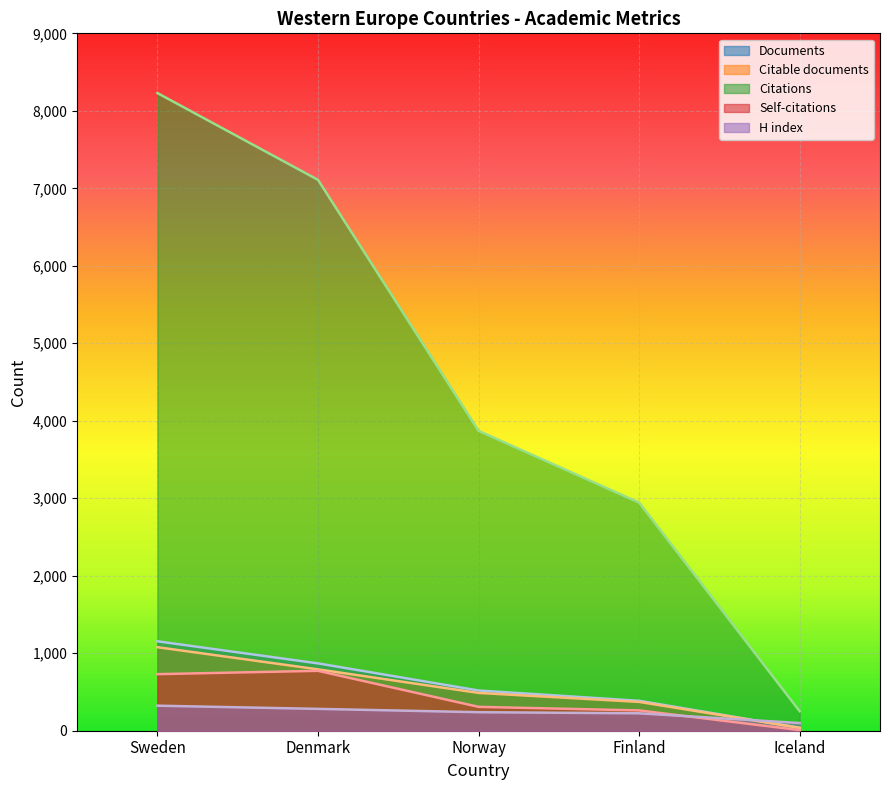

What is the sum of the Citable documents values at Denmark and Norway?

1280